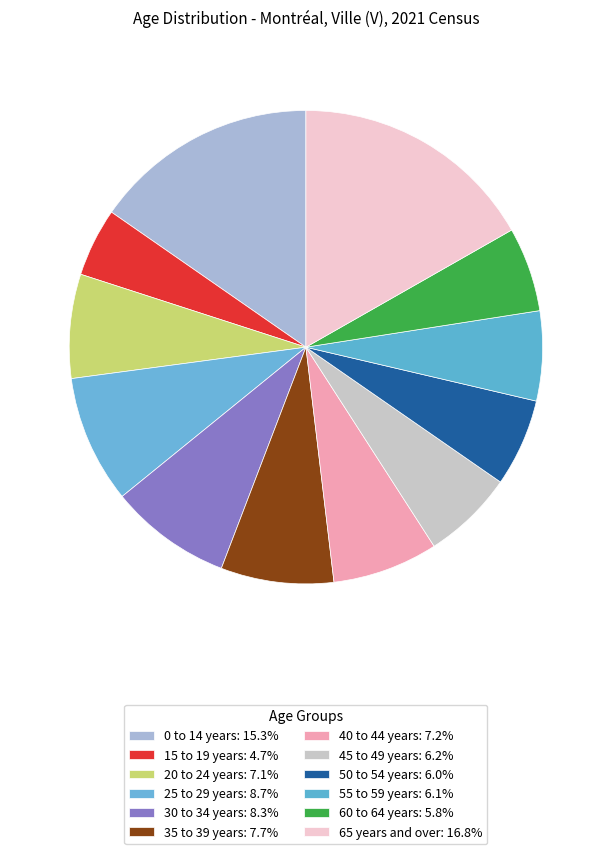

To the nearest percent, what is the combined percentage of 60 to 64 years and 35 to 39 years?

13%